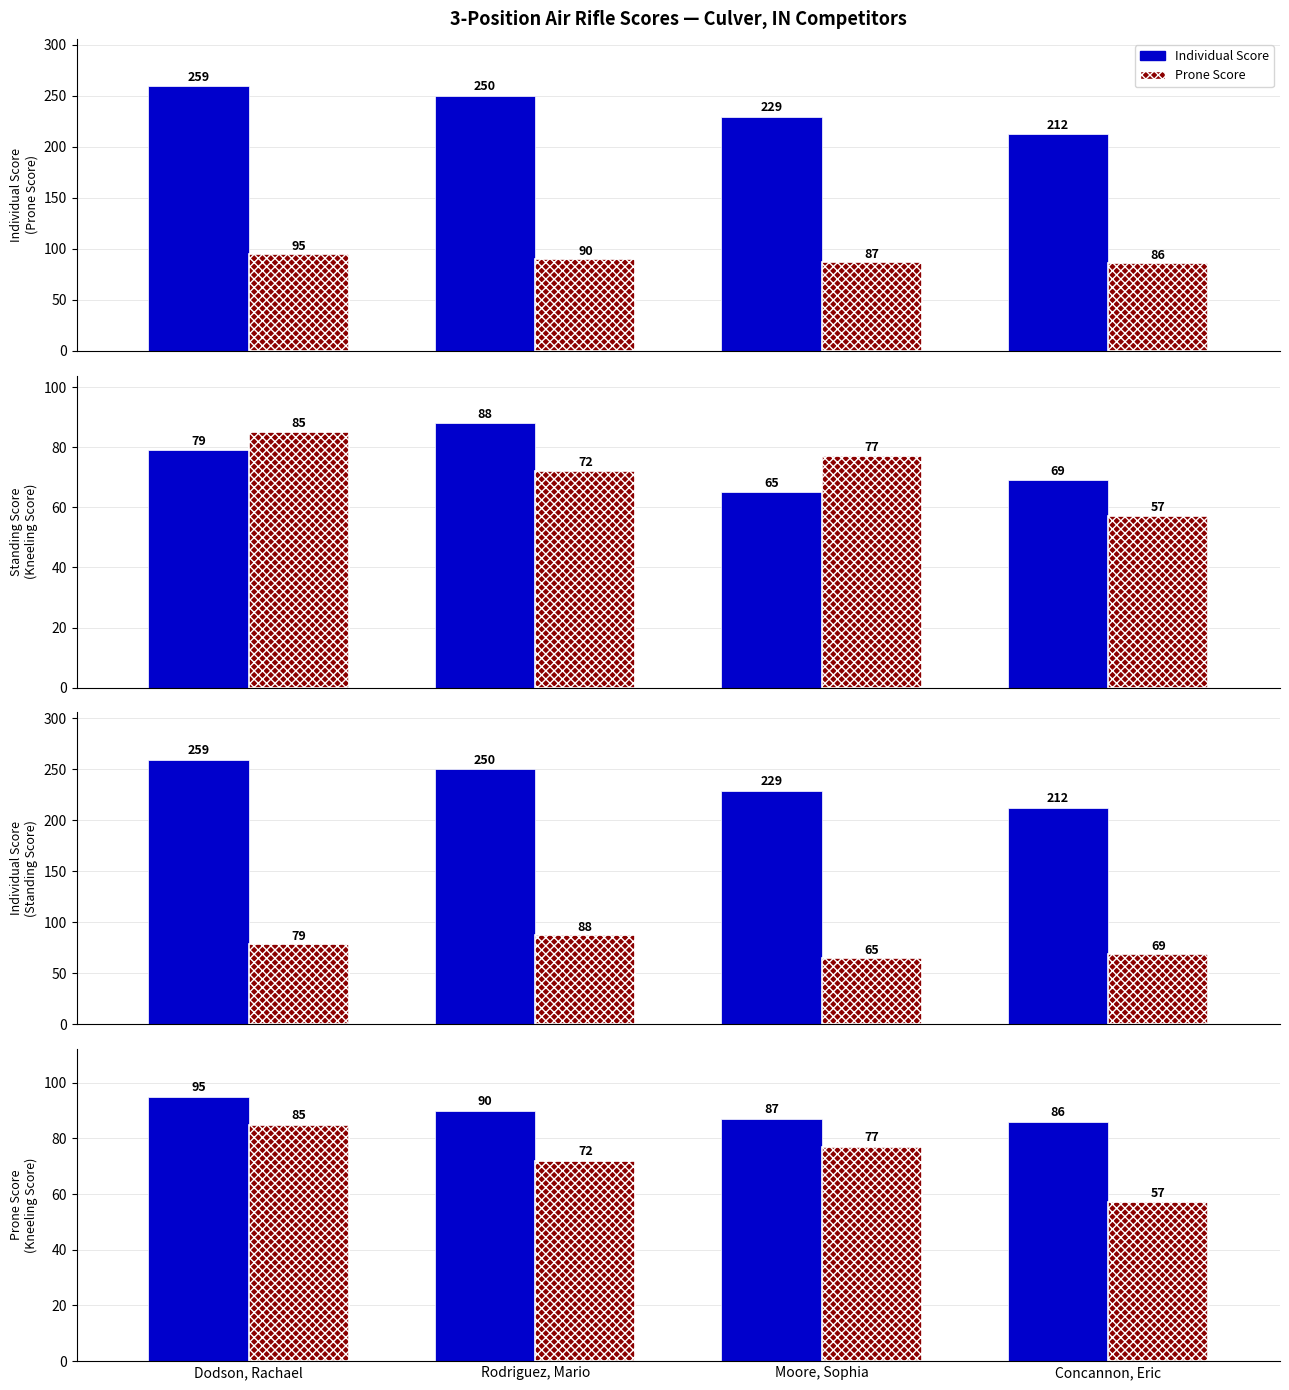

True or false: Prone Score has a value of 130 at Concannon, Eric.

False